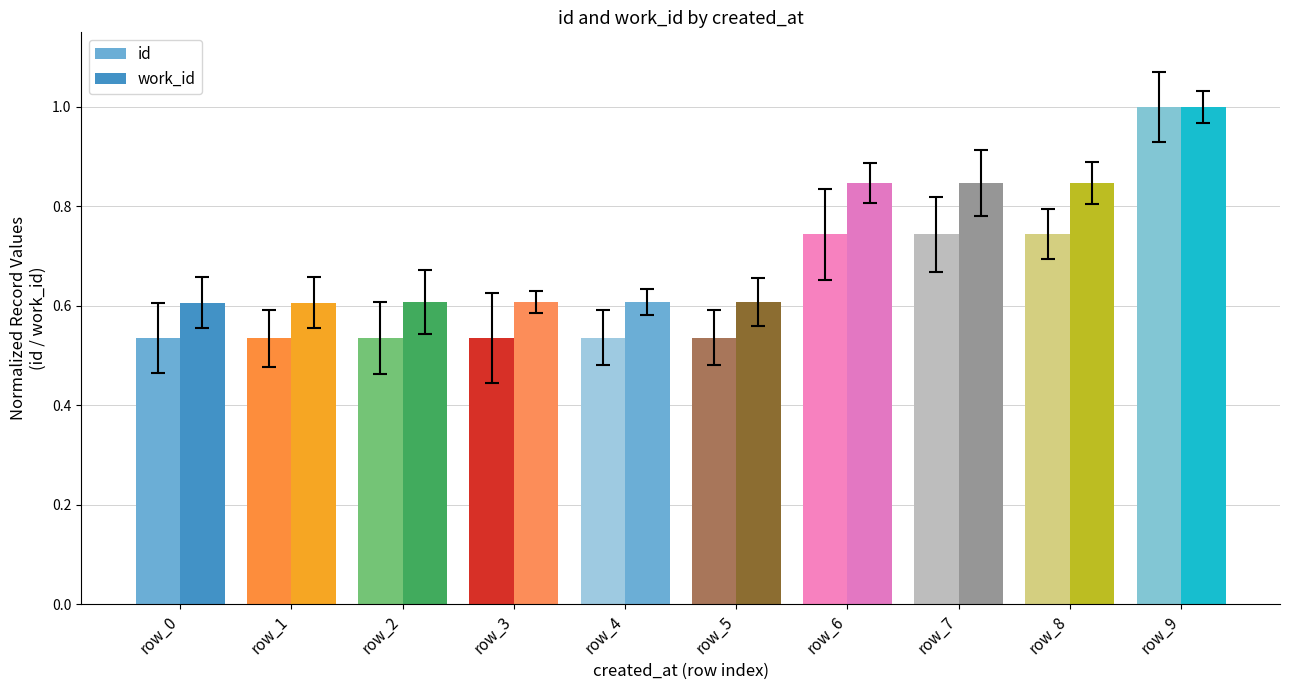

Which series has the largest total across all categories?

work_id